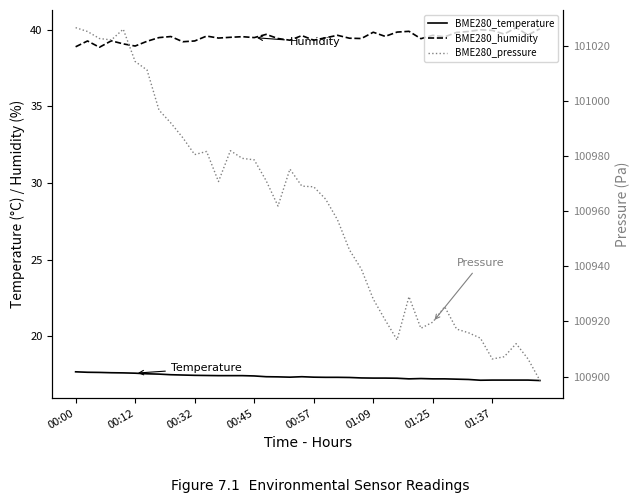

True or false: BME280_humidity has a value of 62.7 at 12.

False